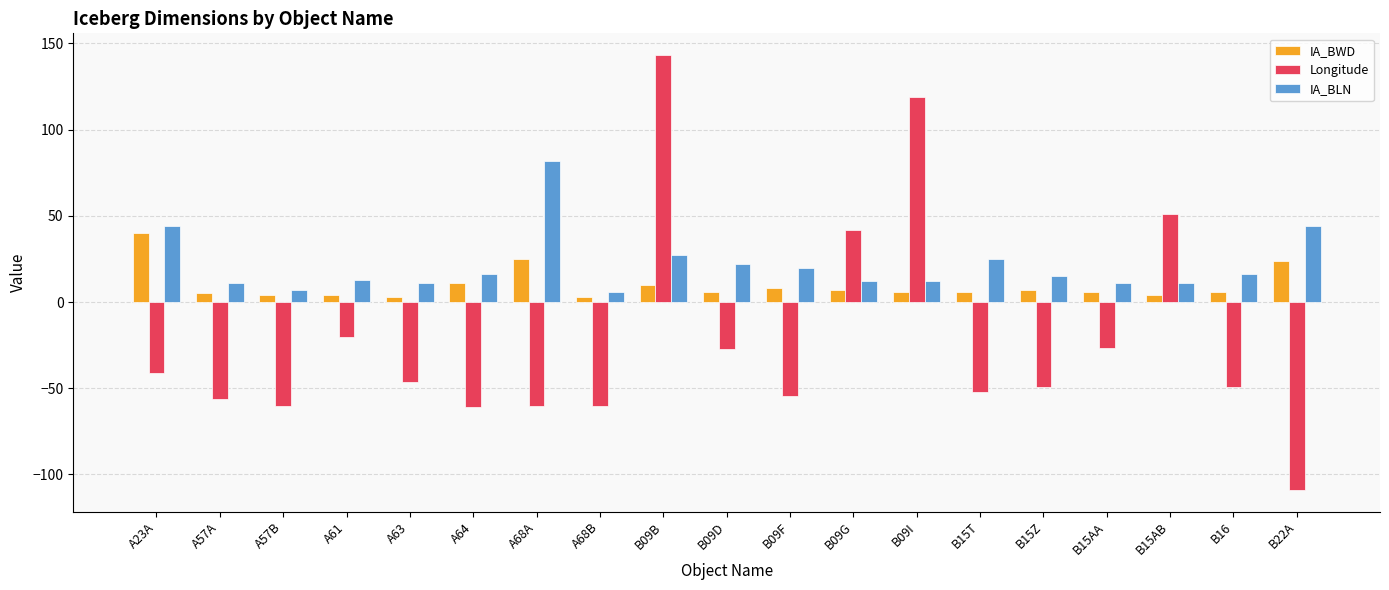

What is the highest value of the IA_BWD series?

40.0